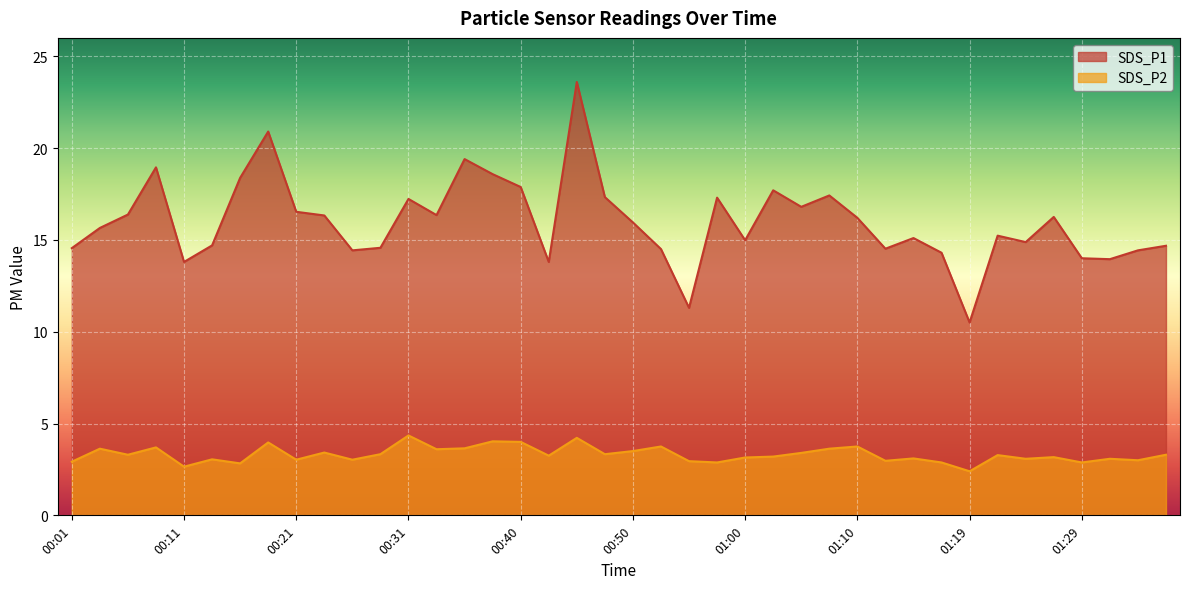

Reading left to right, what are all the values shown in this chart?

SDS_P1: 14.6	15.7	16.4	18.9	13.8	14.7	18.4	20.9	16.5	16.3	14.4	14.6	17.2	16.4	19.4	18.6	17.9	13.8	23.6	17.3	15.9	14.5	11.3	17.3	15.0	17.7	16.8	17.4	16.2	14.5	15.1	14.3	10.5	15.2	14.9	16.2	14.0	13.9	14.4	14.7
SDS_P2: 2.9	3.6	3.3	3.7	2.6	3.0	2.8	4.0	3.0	3.4	3.0	3.3	4.3	3.6	3.6	4.0	4.0	3.2	4.2	3.3	3.5	3.8	3.0	2.9	3.1	3.2	3.4	3.6	3.8	3.0	3.1	2.9	2.4	3.3	3.1	3.2	2.9	3.1	3.0	3.3